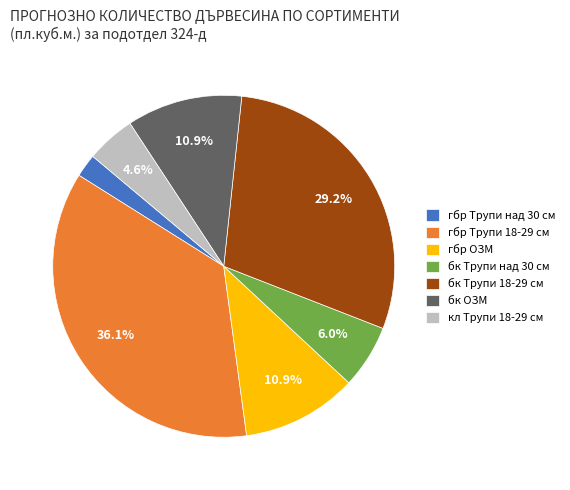

How many segments does this pie chart have?

7